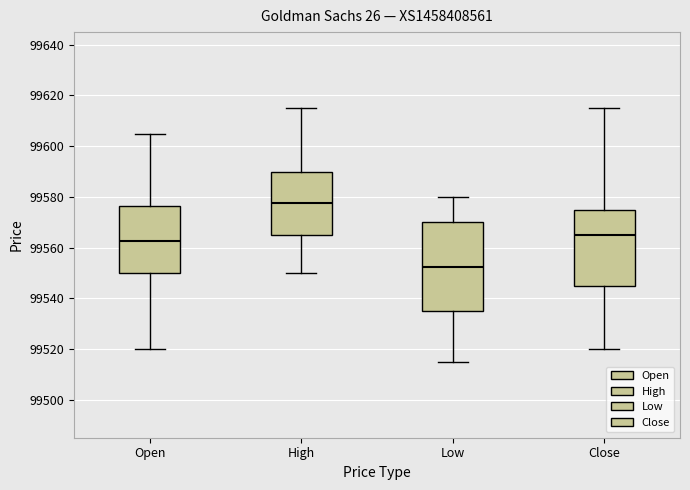

Which box's median line is the lowest?

Low